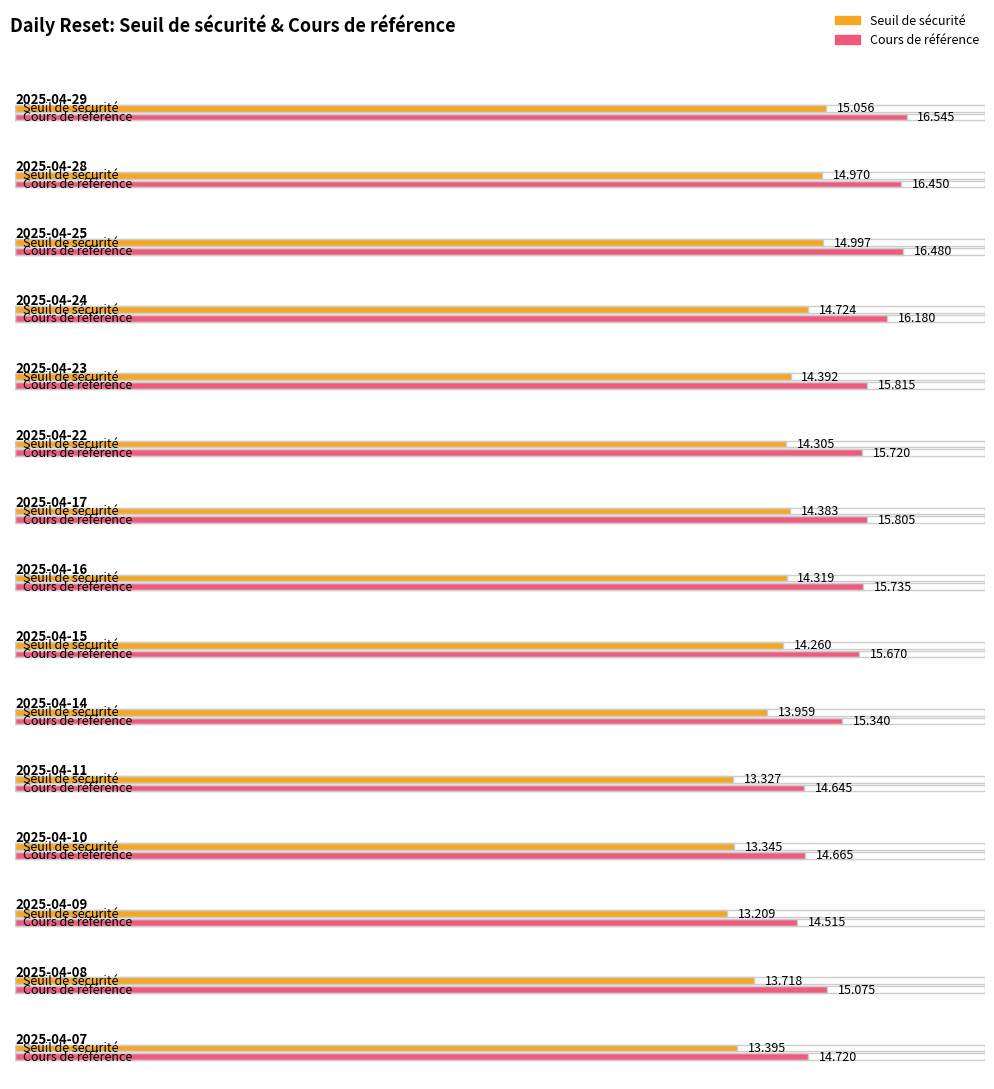

The Seuil de sécurité series shows 6.3 at 2025-04-23. True or false?

False